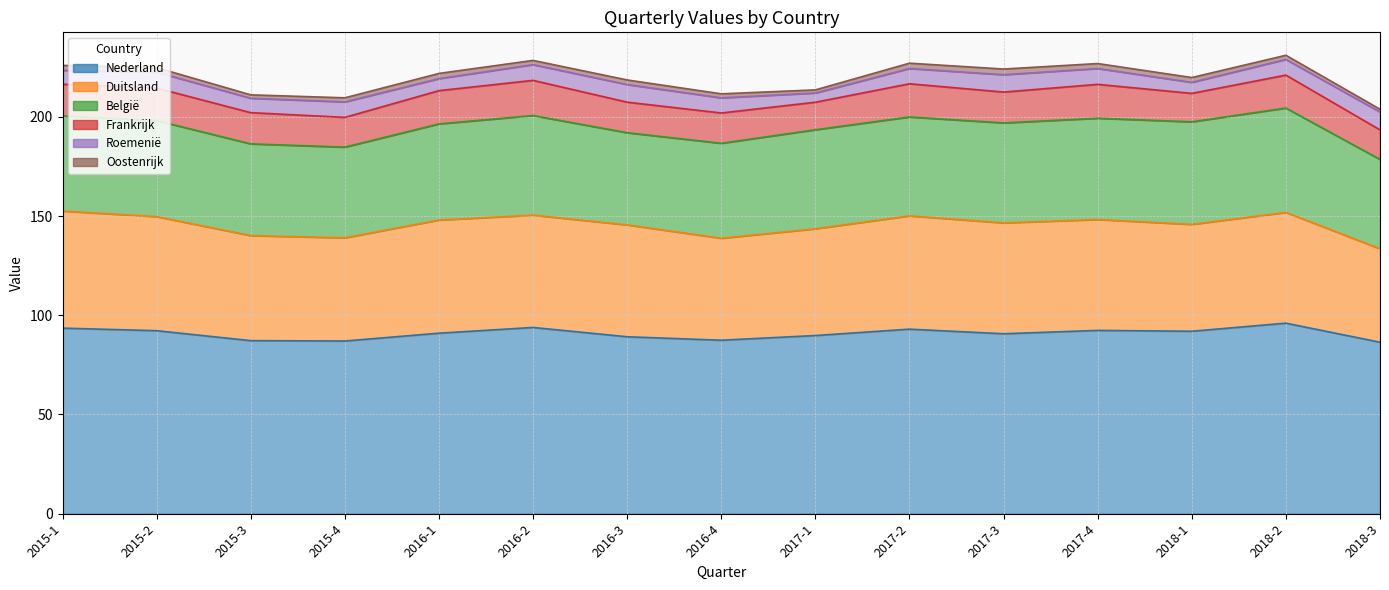

Is it true that Roemenië equals 4.2 at 2016-4?

False